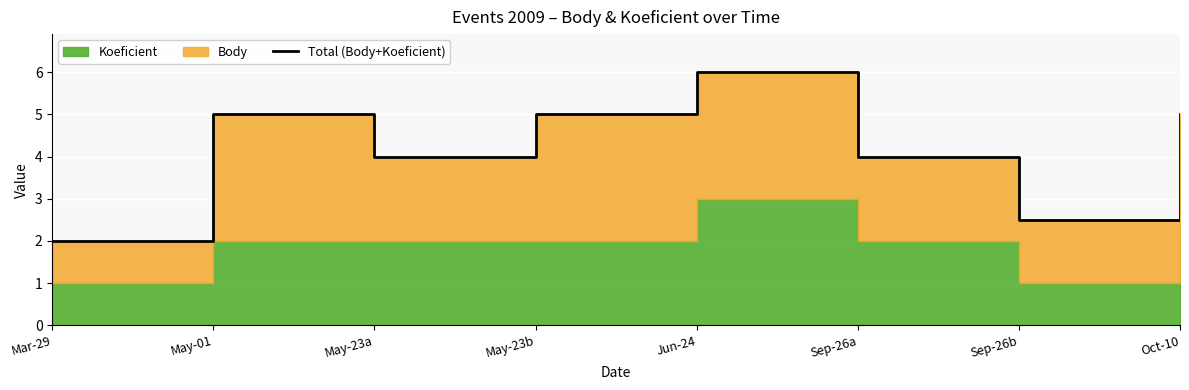

Count the number of categories in the chart.

8